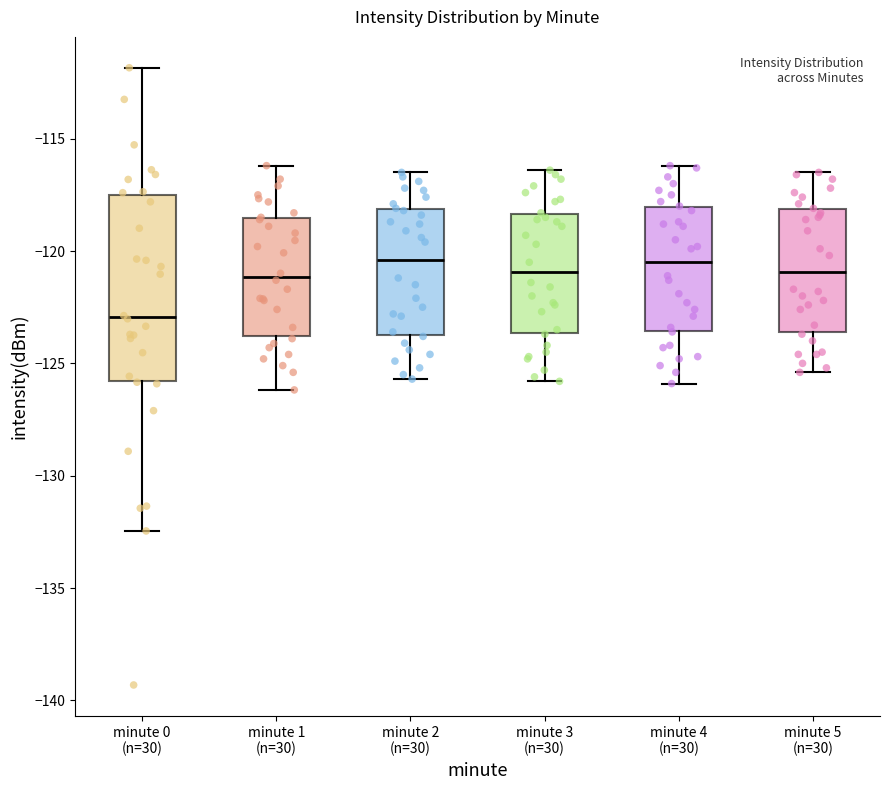

Which box's median line is the lowest?

minute 0 (n=30)